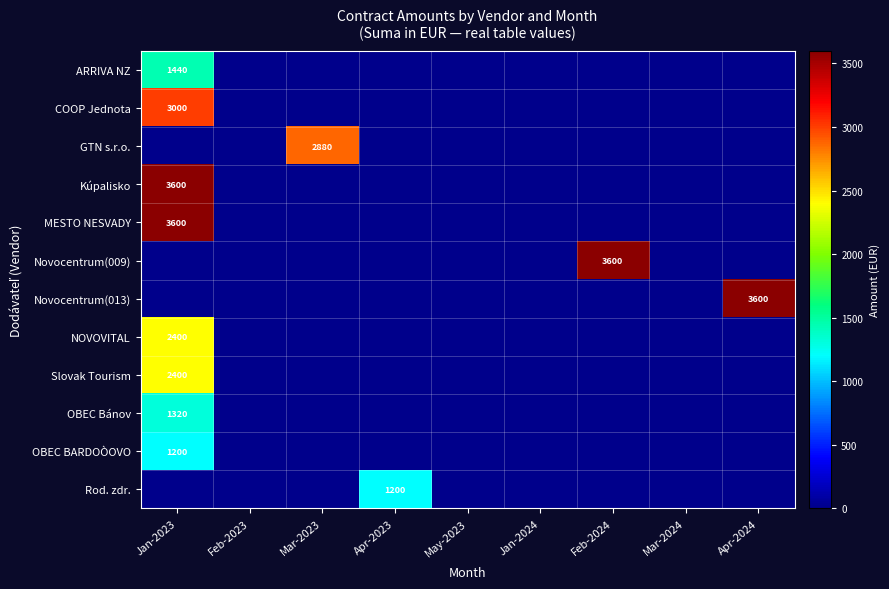

Is it true that OBEC Bánov equals -837 at May-2023?

False